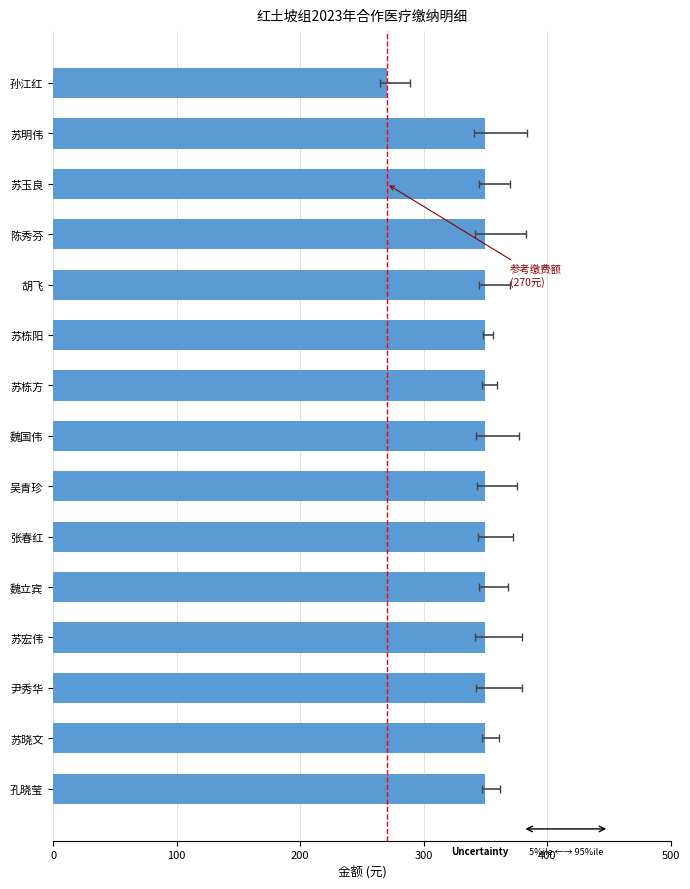

The chart shows a value of 534 at 苏栋阳. True or false?

False